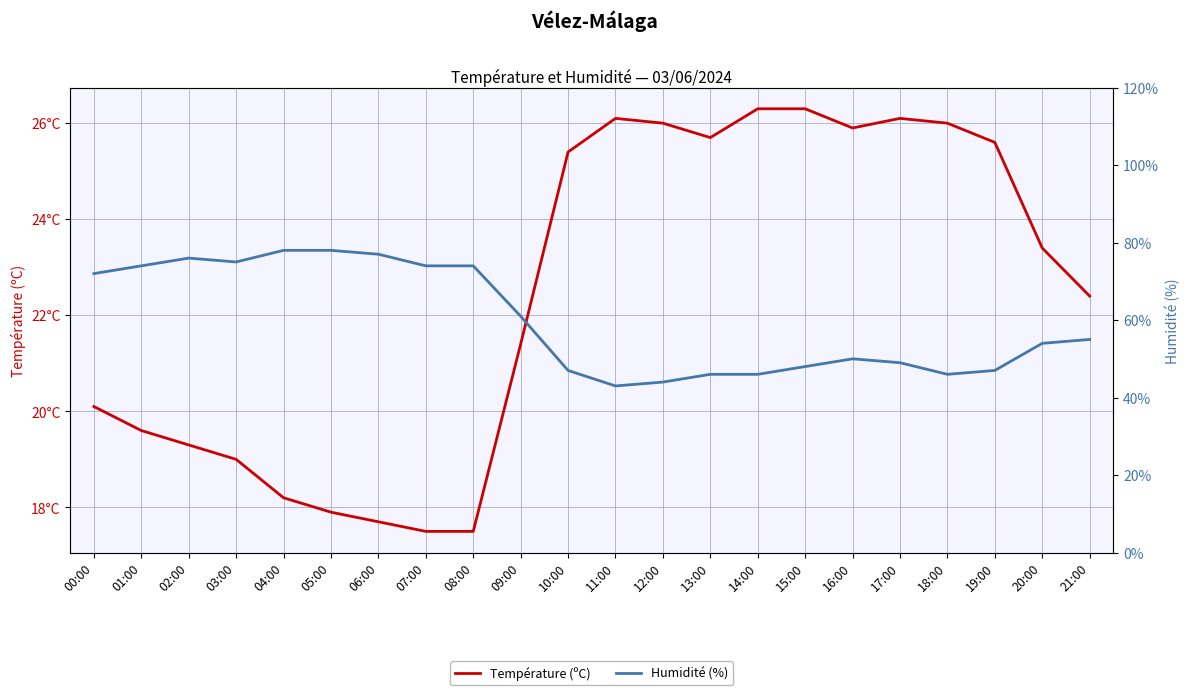

How many interior local valleys does the Humidité (%) series have?

3